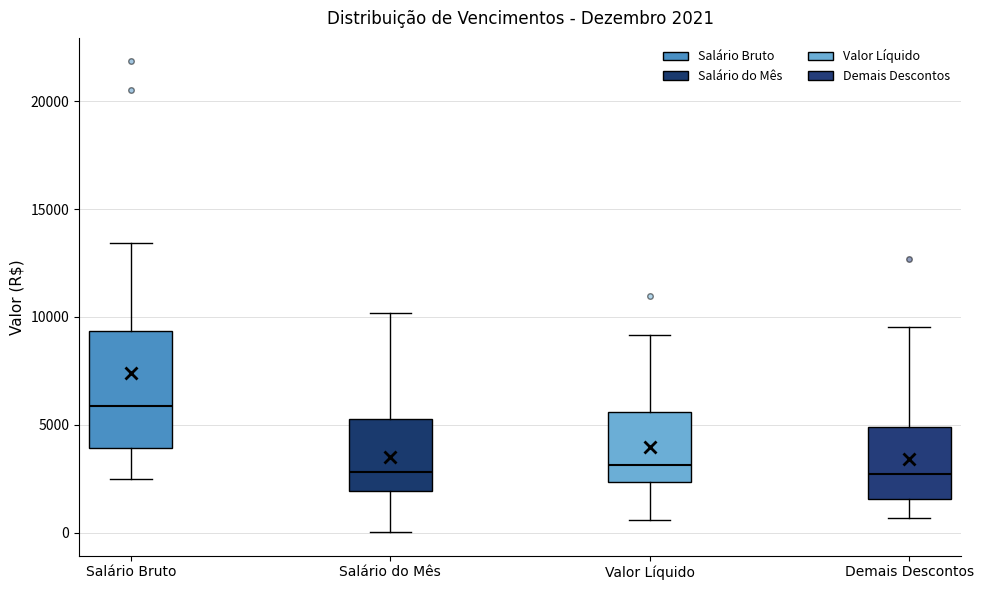

Which box is the tallest, from its lower edge to its upper edge?

Salário Bruto